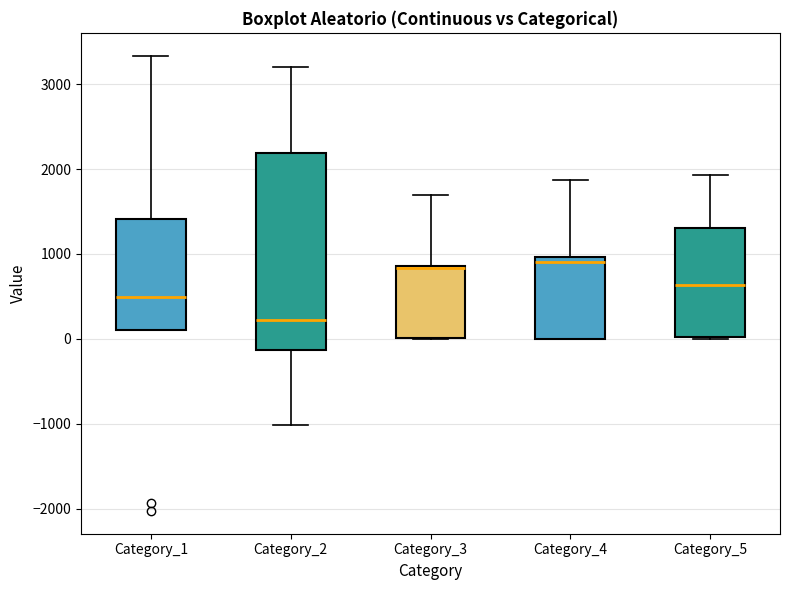

Which box is the tallest, from its lower edge to its upper edge?

Category_2